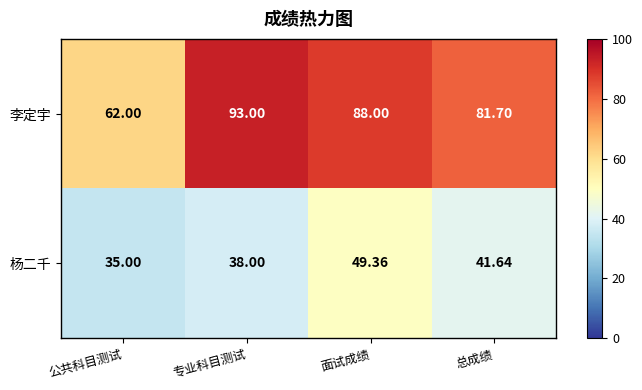

Where is 李定宇 nearest to the value 77?

总成绩